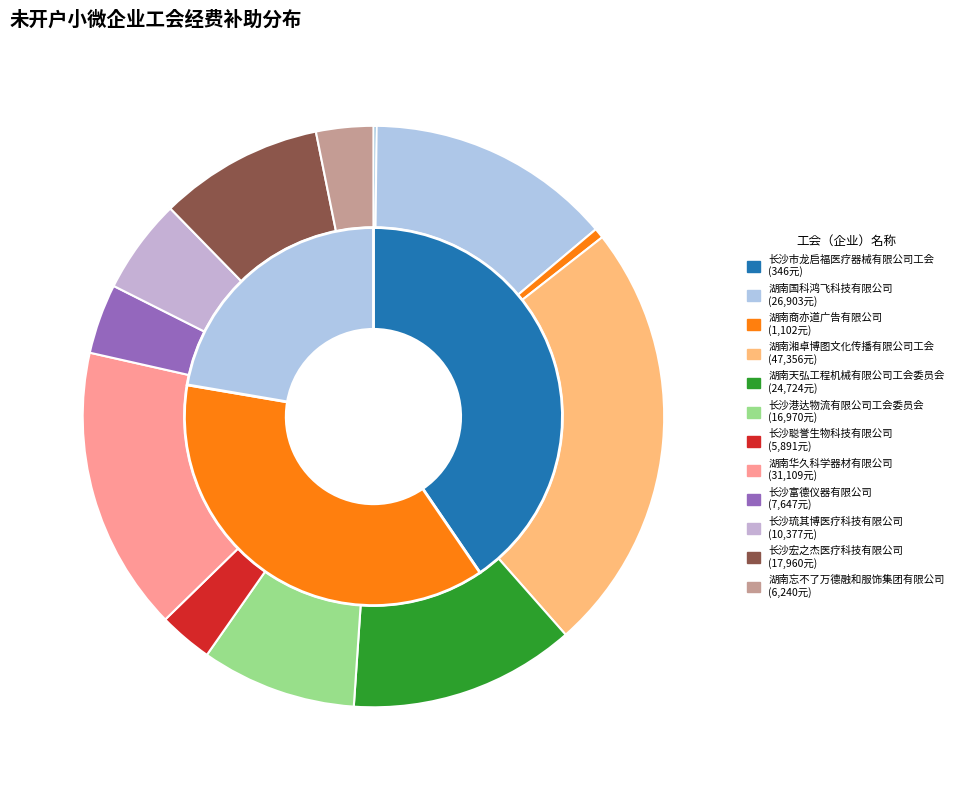

True or false: 长沙富德仪器有限公司 accounts for 1% of the total.

False